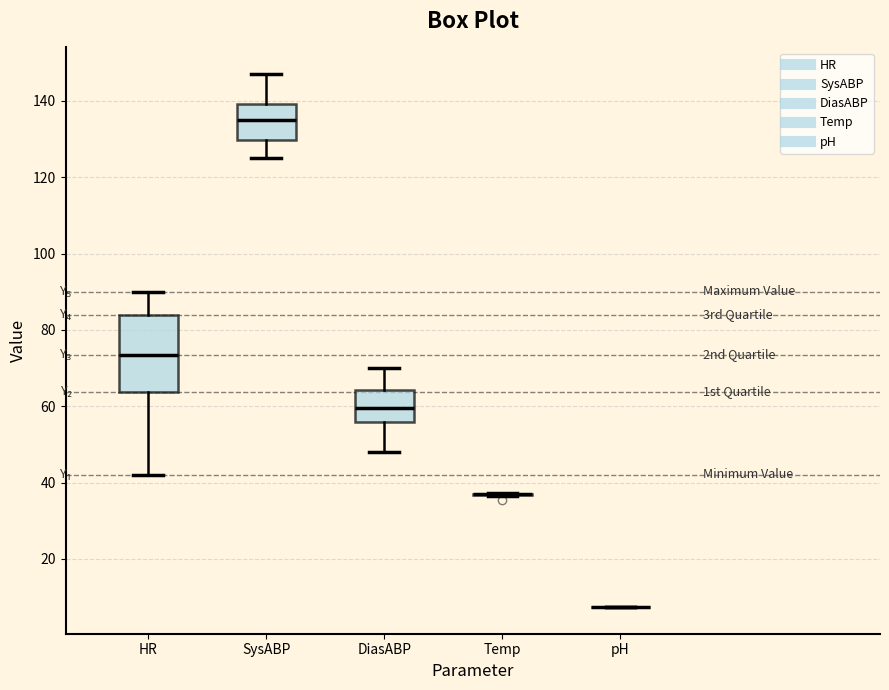

Comparing the boxes themselves (not the whiskers), which one is the tallest?

HR